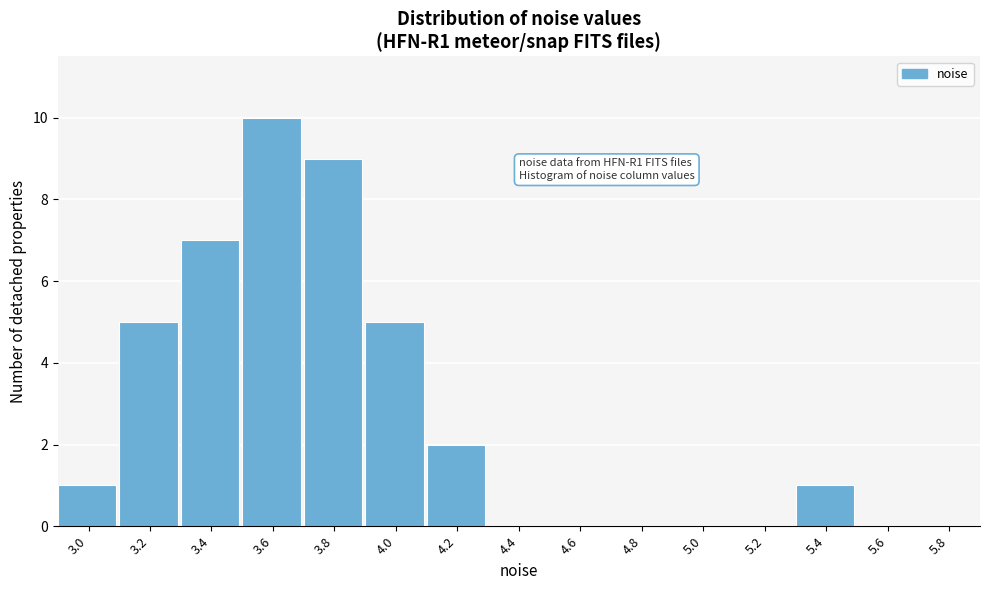

Reading right to left, extract all data points from this chart.

5.8=0	5.6=0	5.4=1	5.2=0	5.0=0	4.8=0	4.6=0	4.4=0	4.2=2	4.0=5	3.8=9	3.6=10	3.4=7	3.2=5	3.0=1